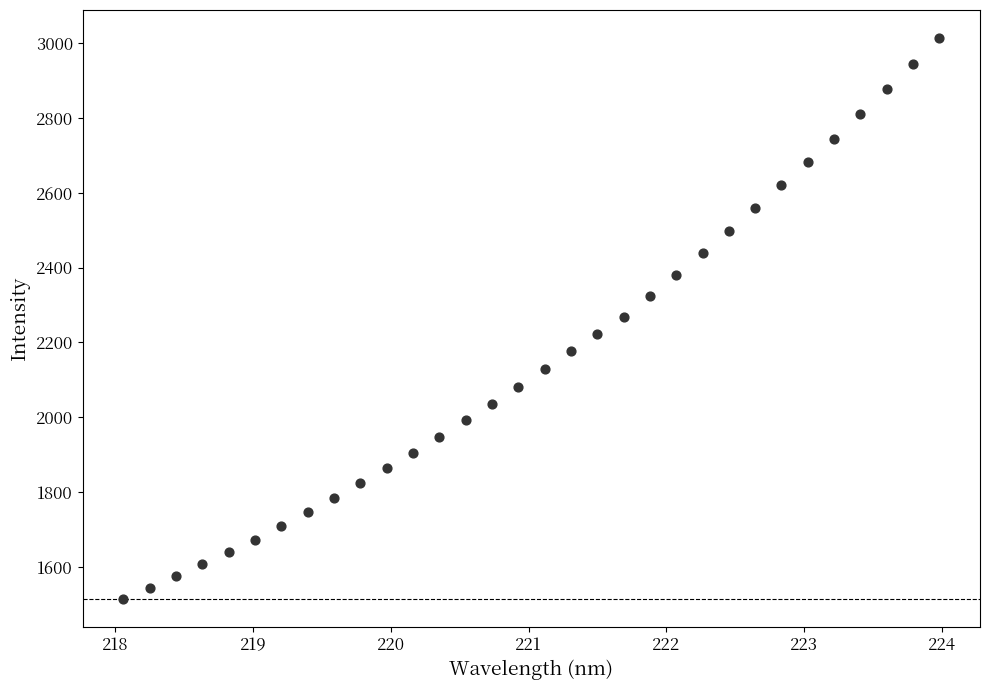

What is the range of Y values (max minus min)?

1498.1